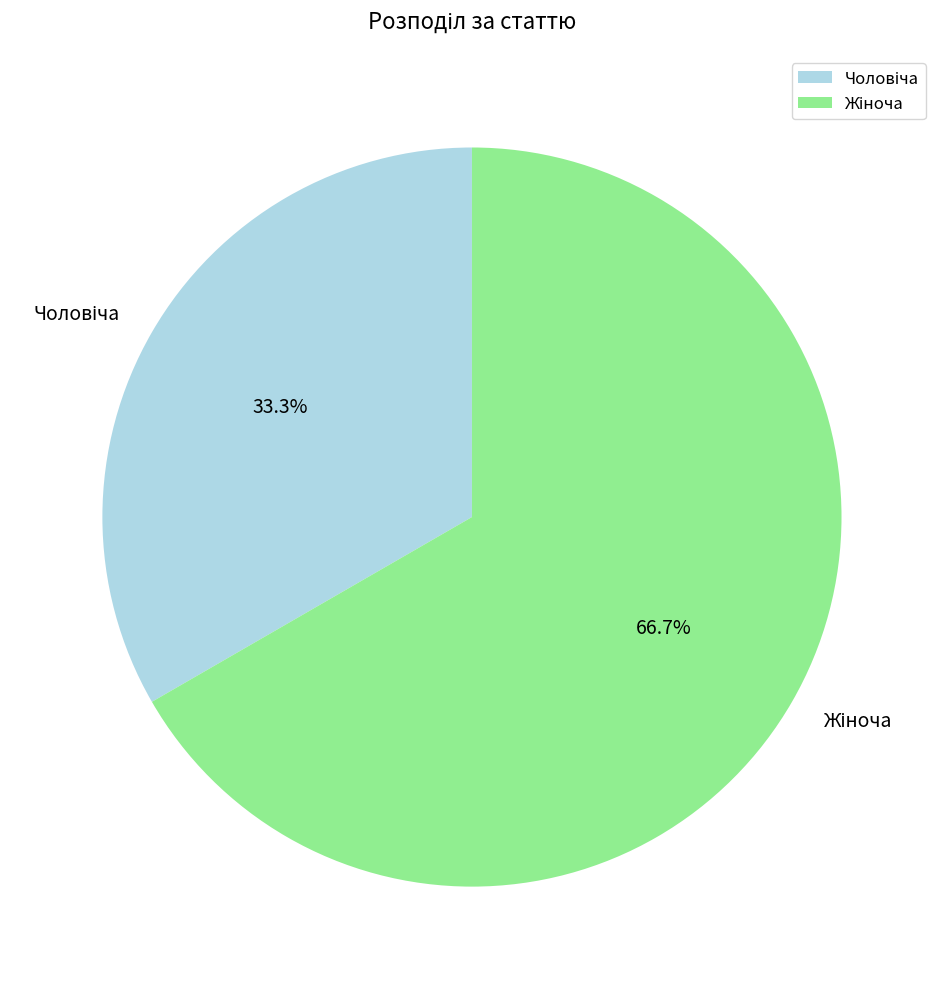

Is there a majority slice in this chart?

Yes